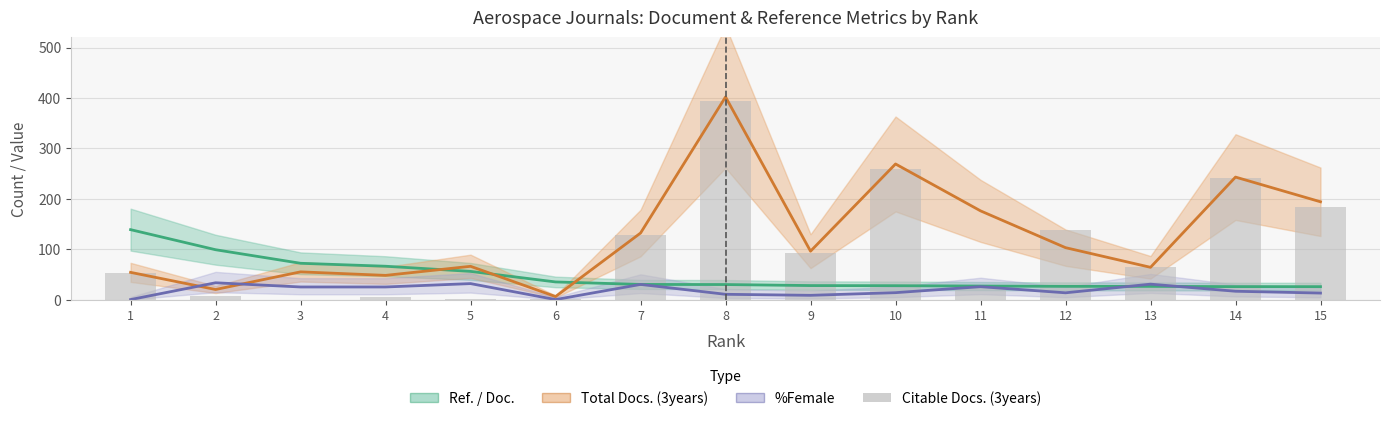

At how many categories does at least one series exceed 363?

1